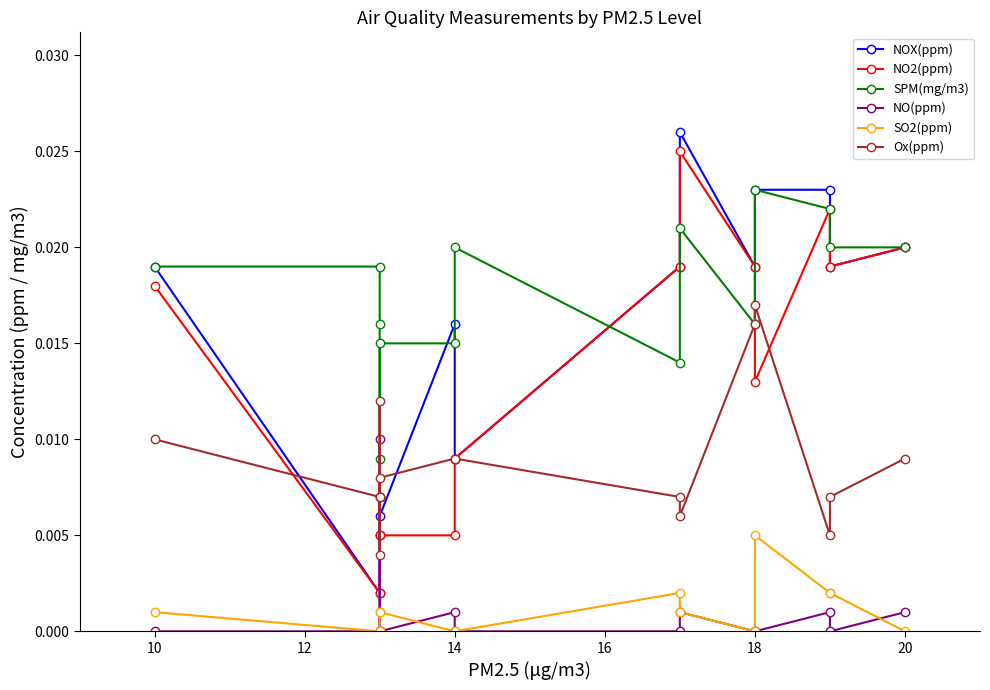

Rank the series by their maximum value, from lowest to highest.

SO2(ppm), NO(ppm), Ox(ppm), SPM(mg/m3), NO2(ppm), NOX(ppm)